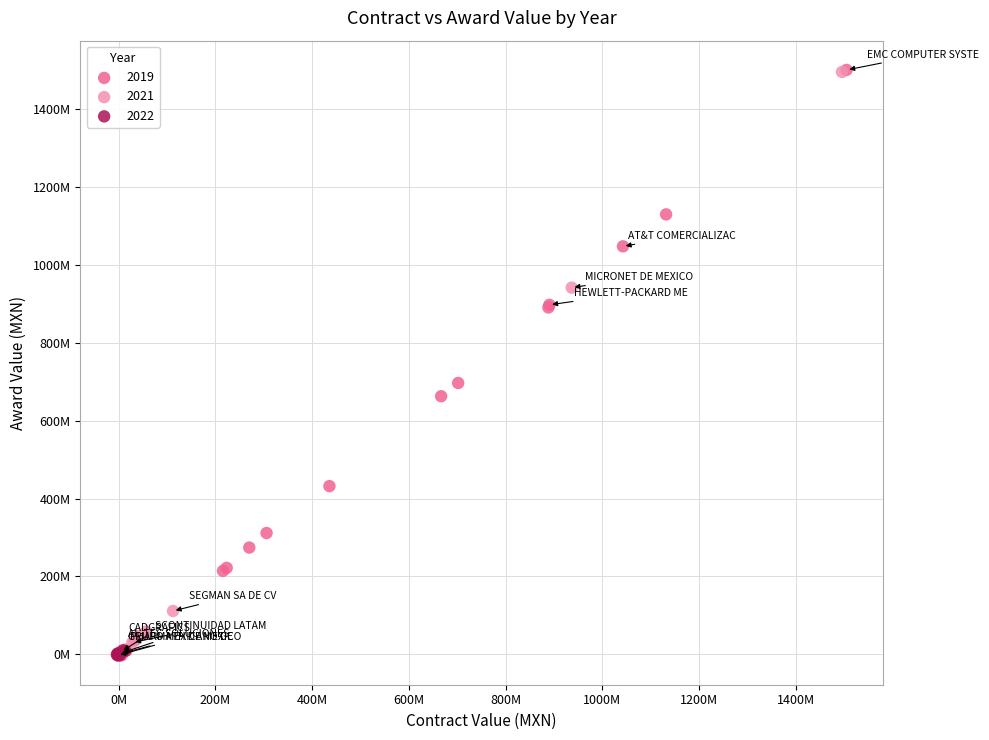

What are all the series names shown in the legend?

2019, 2021, 2022